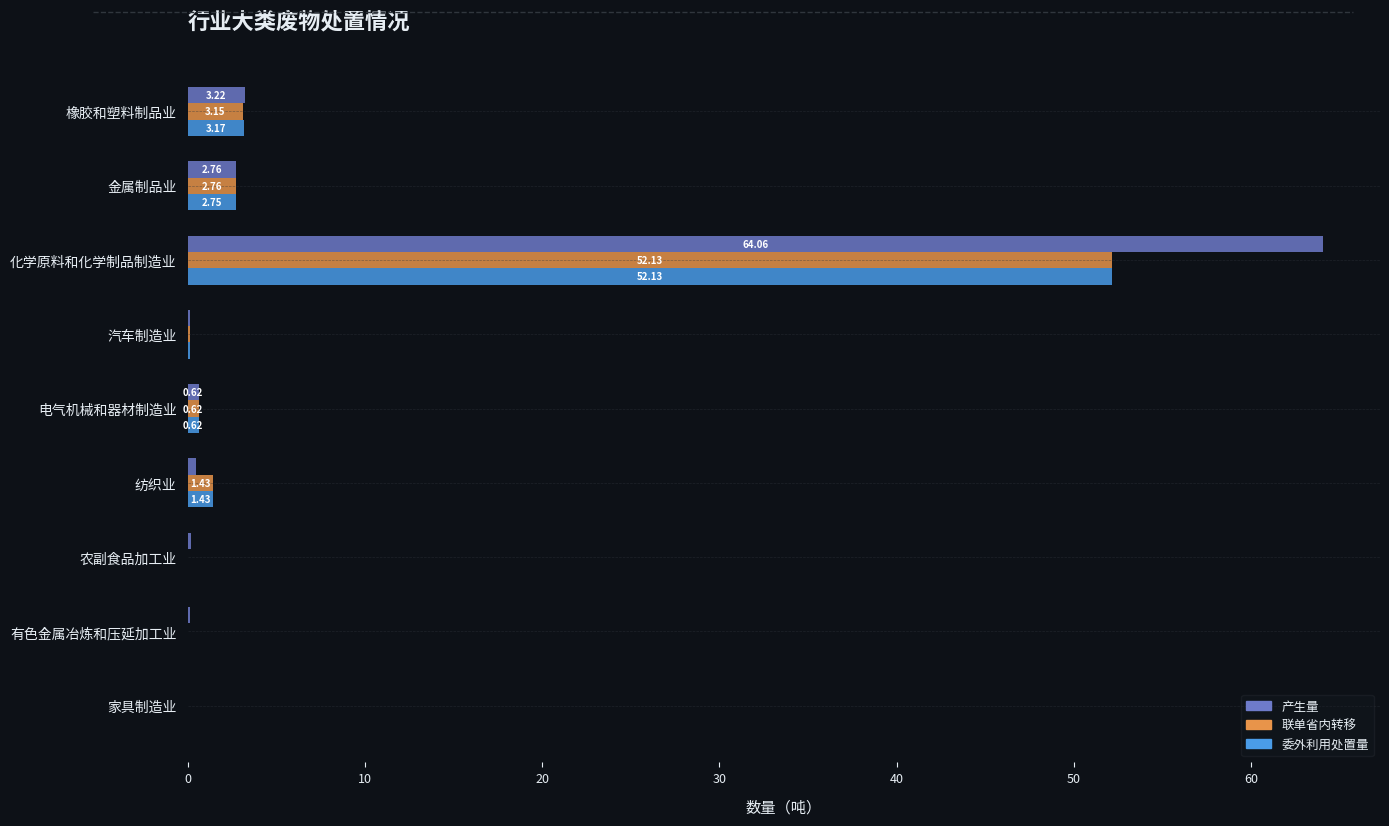

At which label does 产生量 reach its peak?

化学原料和化学制品制造业